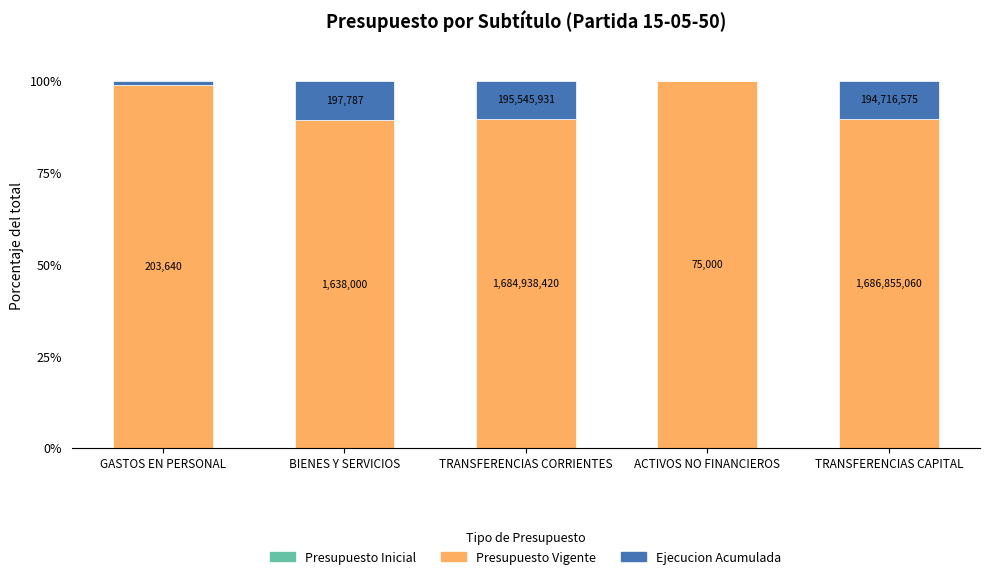

Are the bars grouped side by side (vs. stacked)?

No